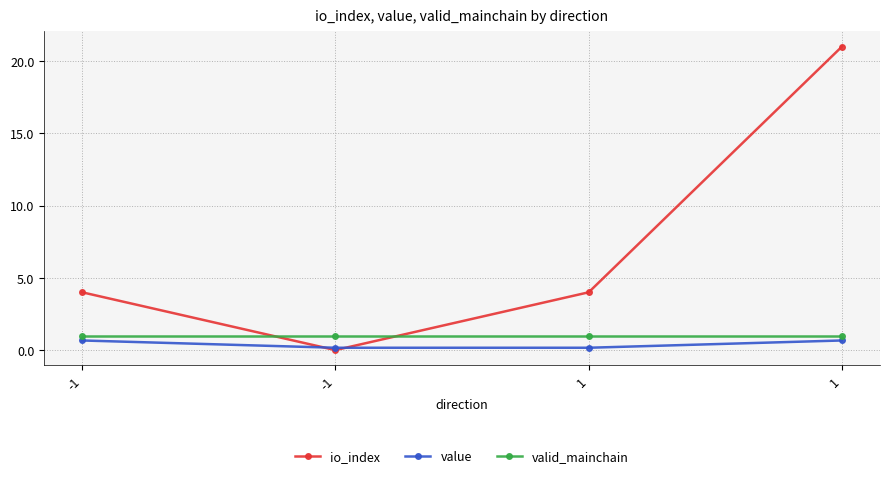

How many series are shown in this chart?

3